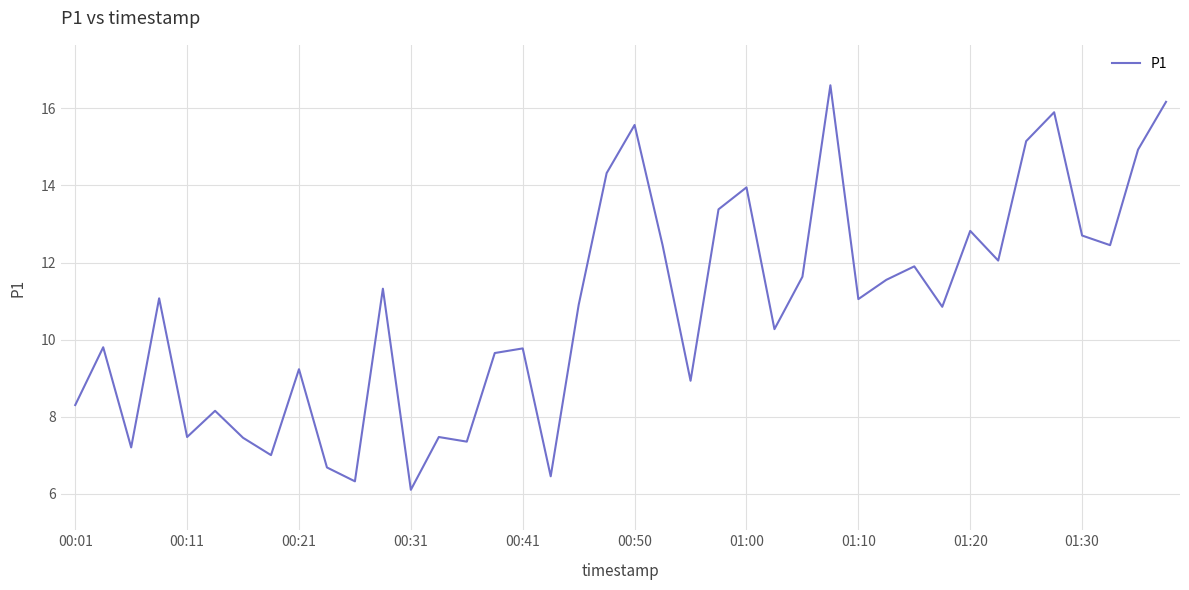

What is the maximum value shown in the chart?

16.6